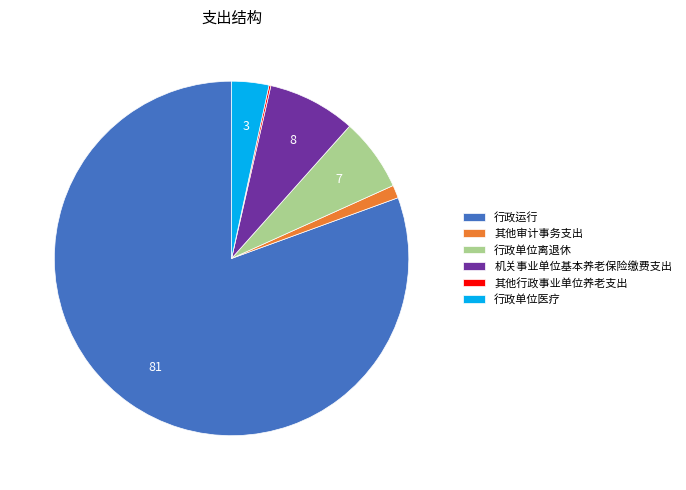

Do 机关事业单位基本养老保险缴费支出 and 行政运行 together represent more than half of the pie?

Yes